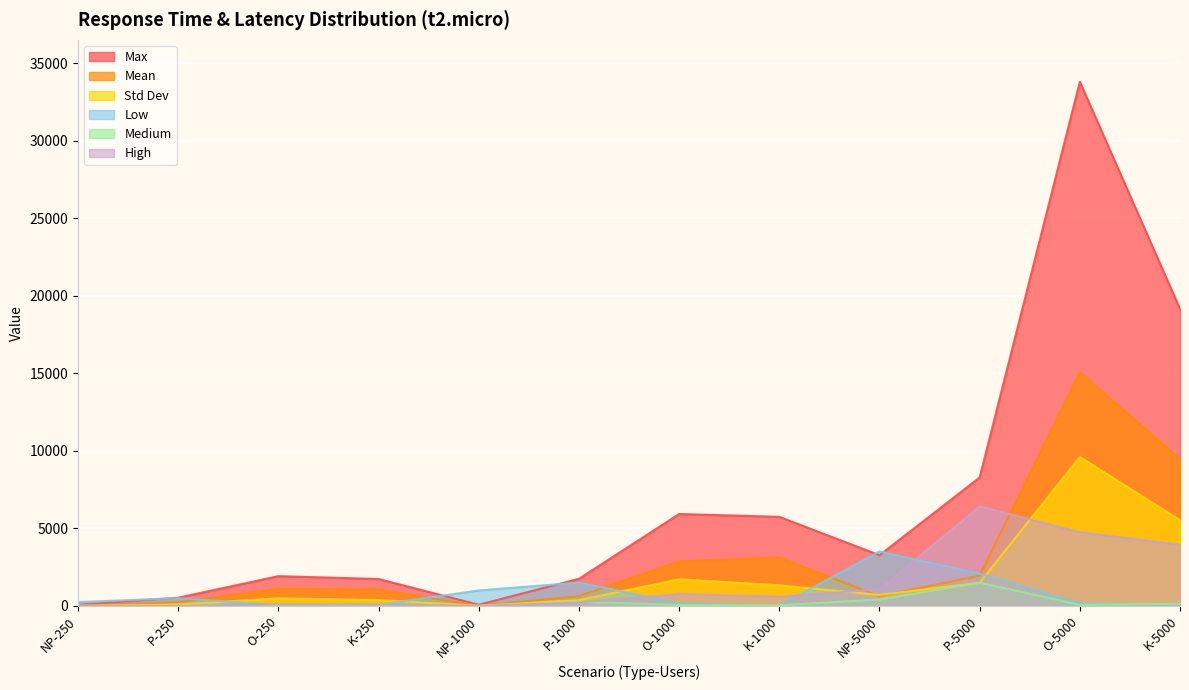

How many positive values does the High series have?

9